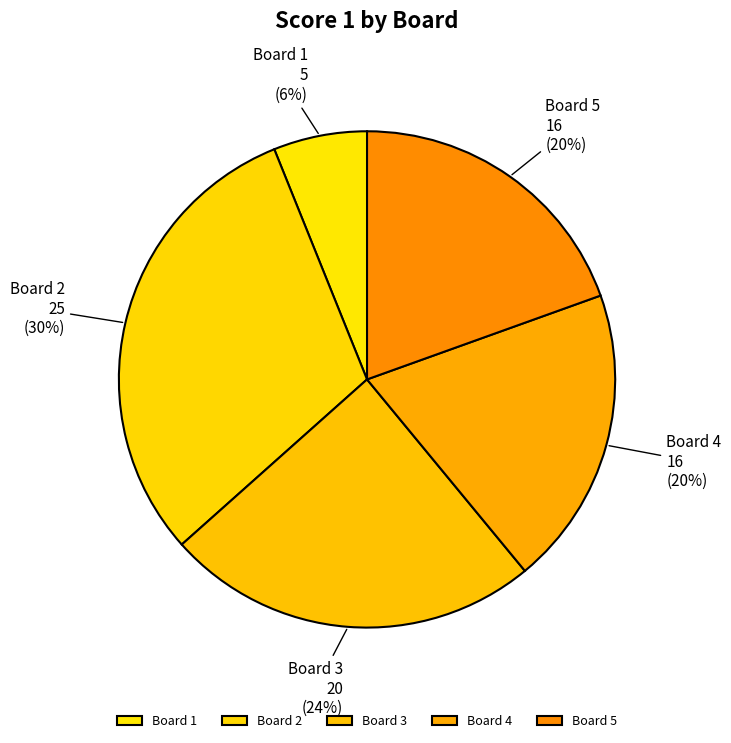

How many slices are in this pie chart?

5